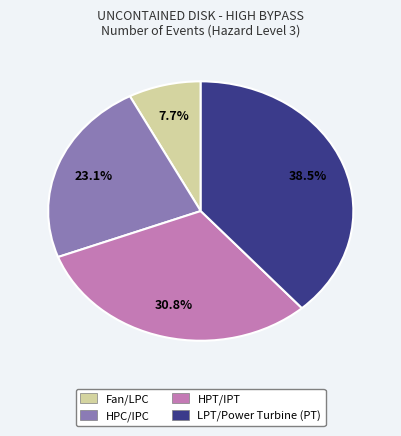

Is it true that HPT/IPT is 17% of the pie?

False